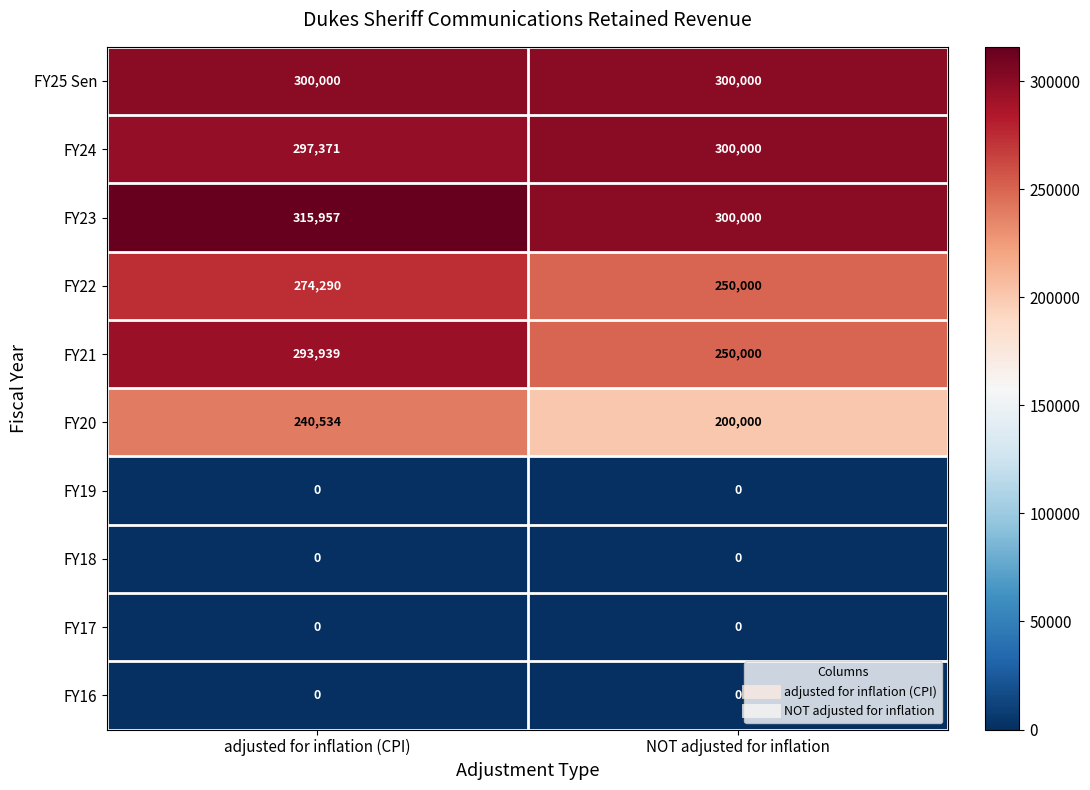

What is the maximum value for FY22?

274290